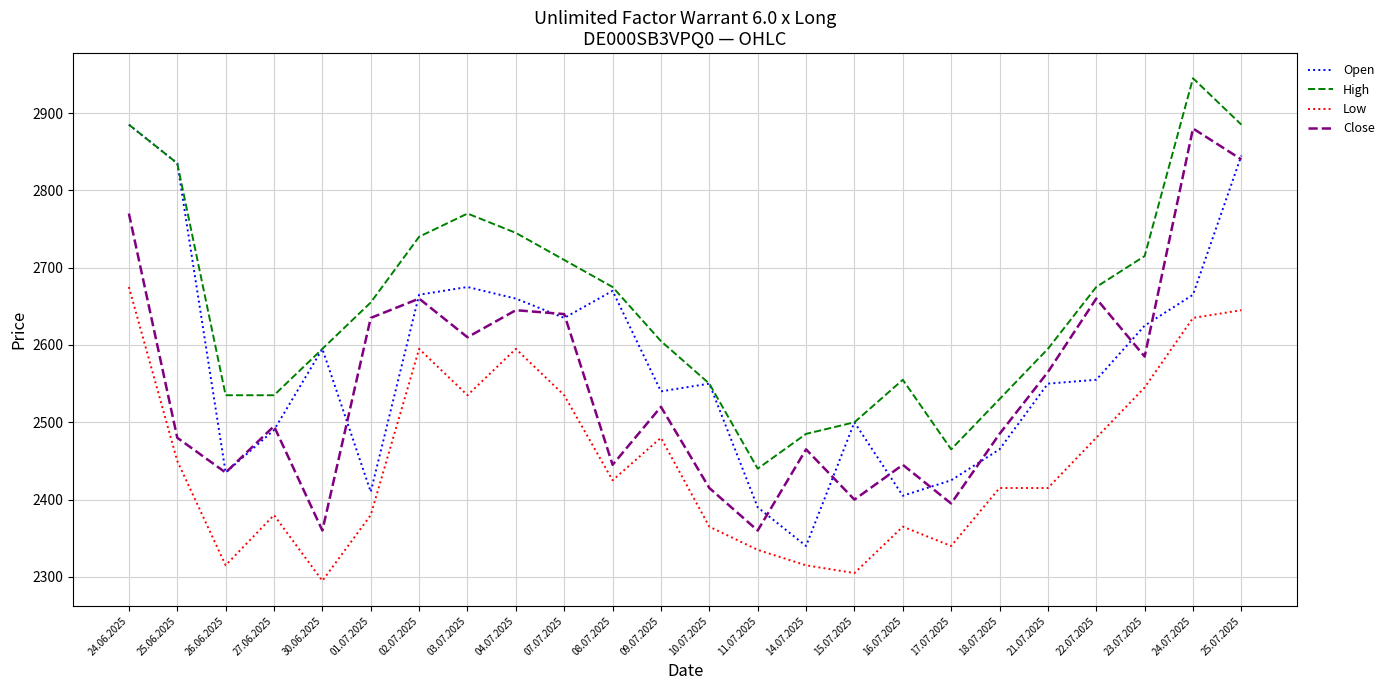

In Open, how many points are lower than both neighbors (excluding endpoints)?

6